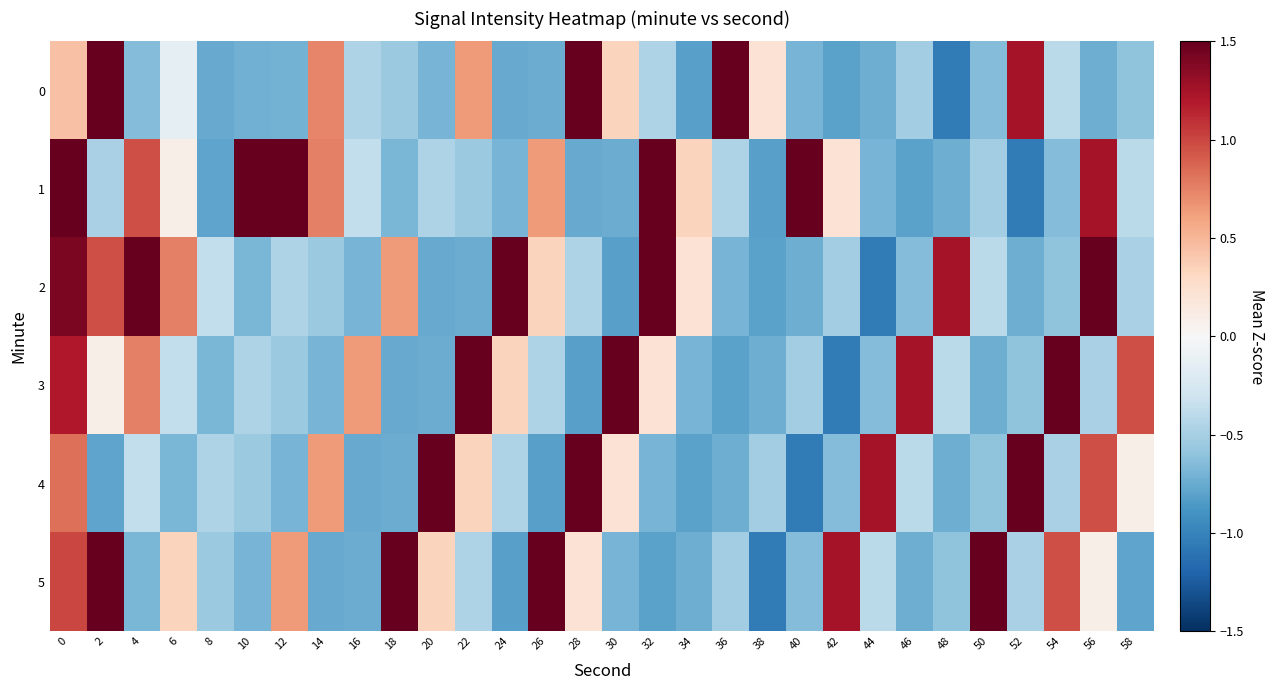

What is the spread (max minus min) of values at 8?

0.4